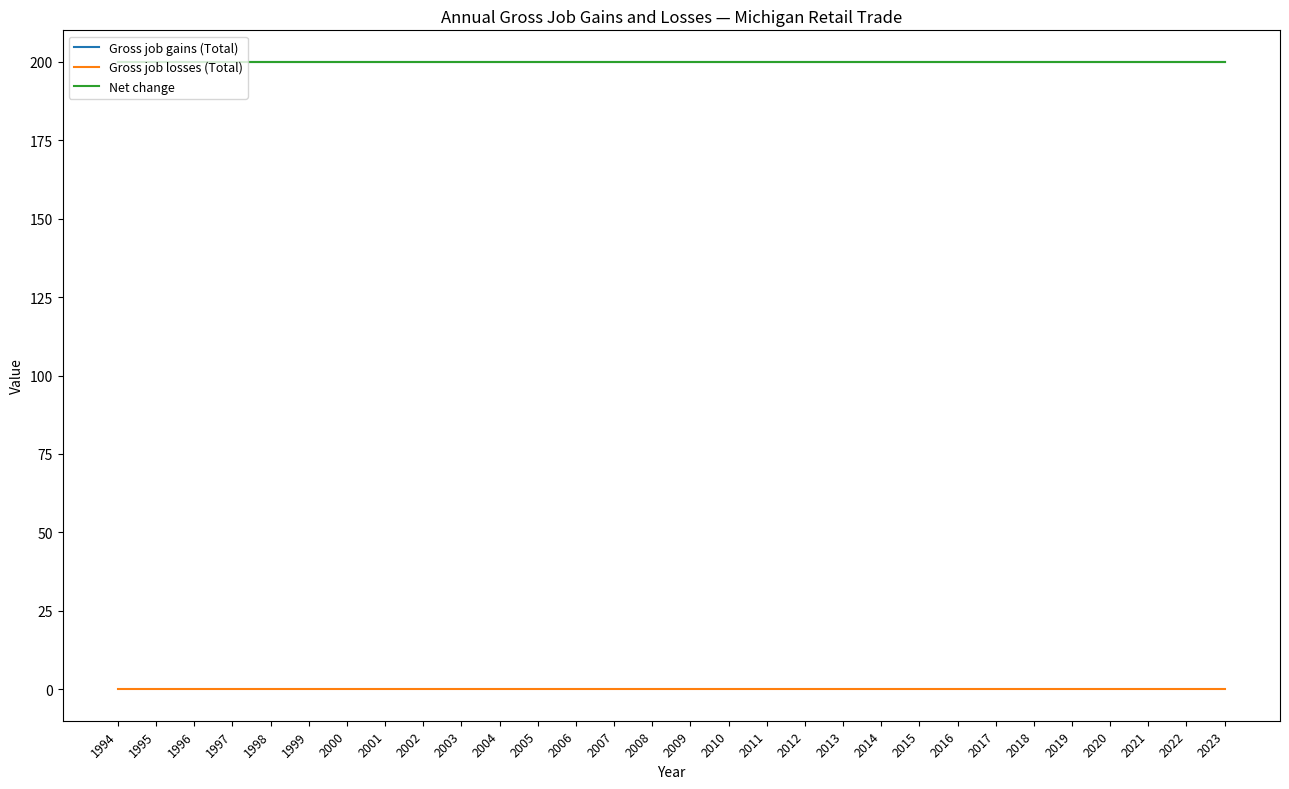

What are all the series names shown in the legend?

Gross job gains (Total), Gross job losses (Total), Net change